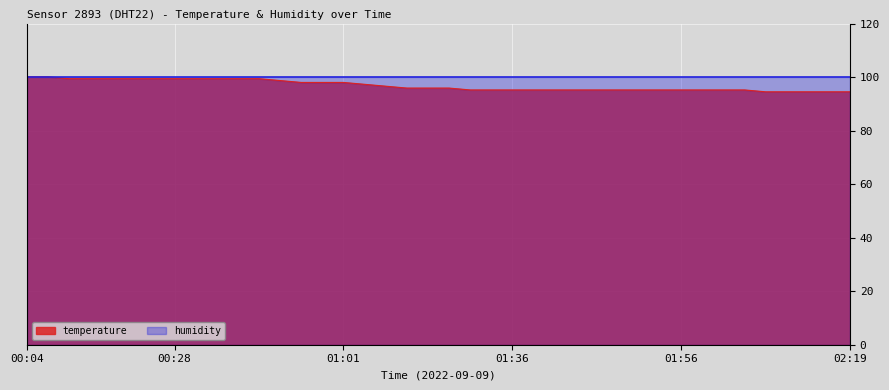

At which category does the chart reach its peak across all series?

00:04